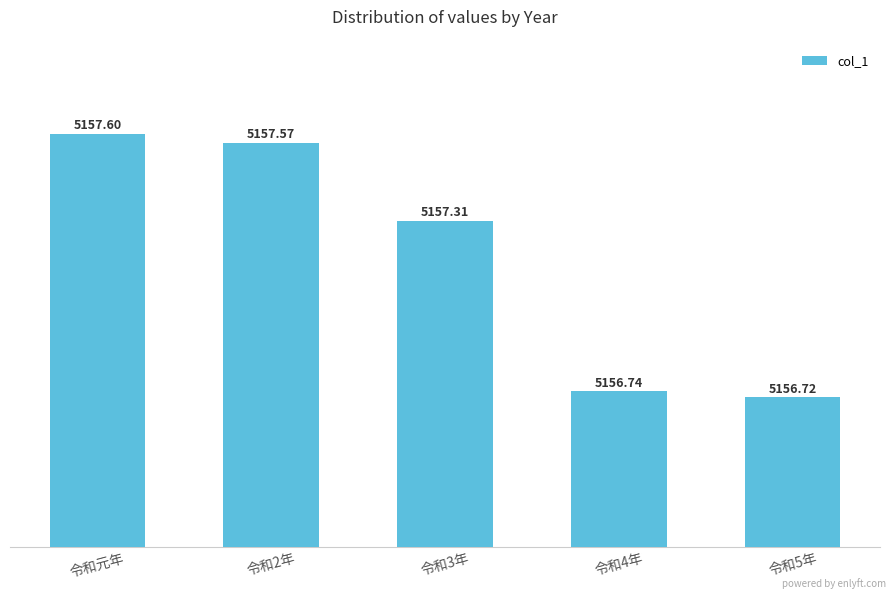

What is the sum of all values?

25785.9